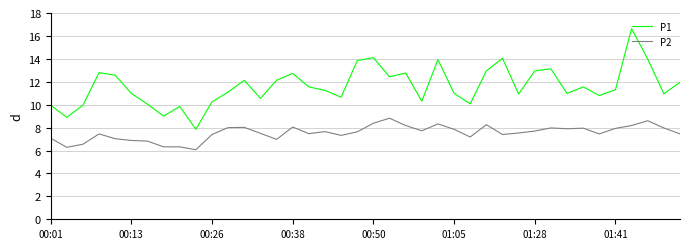

What is the smallest value displayed?

6.1